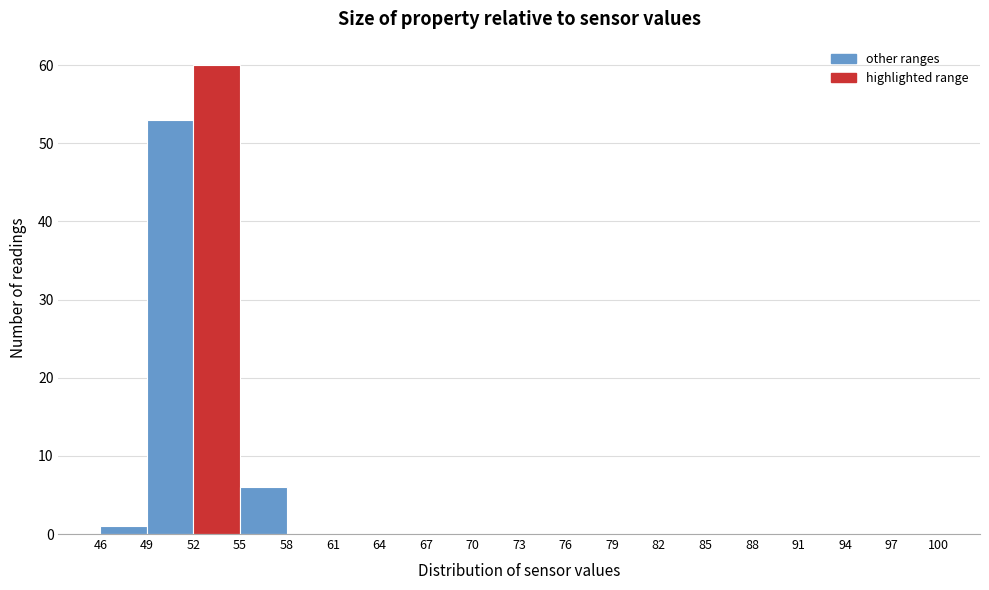

Reading left to right, transcribe this chart: for each bar, give the range it covers on the x-axis and its height. The values are not printed on the chart, so give them approximately, as read against the axis.

46 to 49: 1
49 to 52: 53
52 to 55: 60
55 to 58: 6
58 to 61: 0
61 to 64: 0
64 to 67: 0
67 to 70: 0
70 to 73: 0
73 to 76: 0
76 to 79: 0
79 to 82: 0
82 to 85: 0
85 to 88: 0
88 to 91: 0
91 to 94: 0
94 to 97: 0
97 to 100: 0